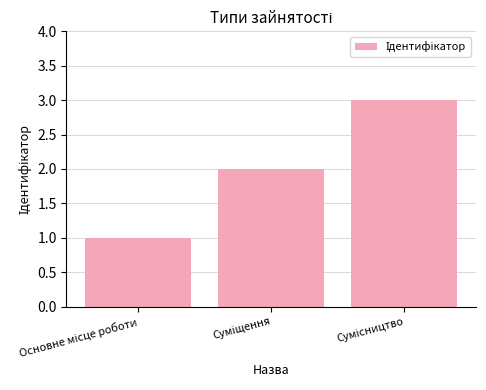

How many bars are there in total?

3